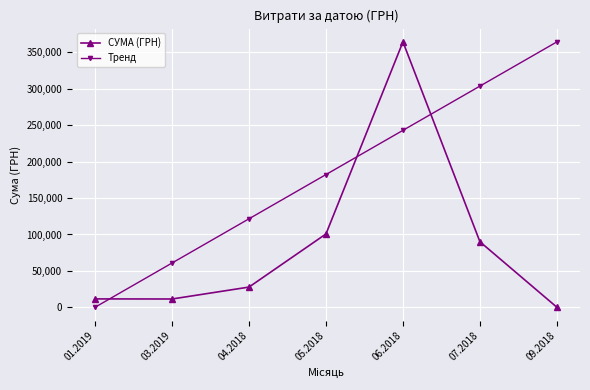

What is the difference between the maximum and minimum values in the СУМА (ГРН) series?

363908.4